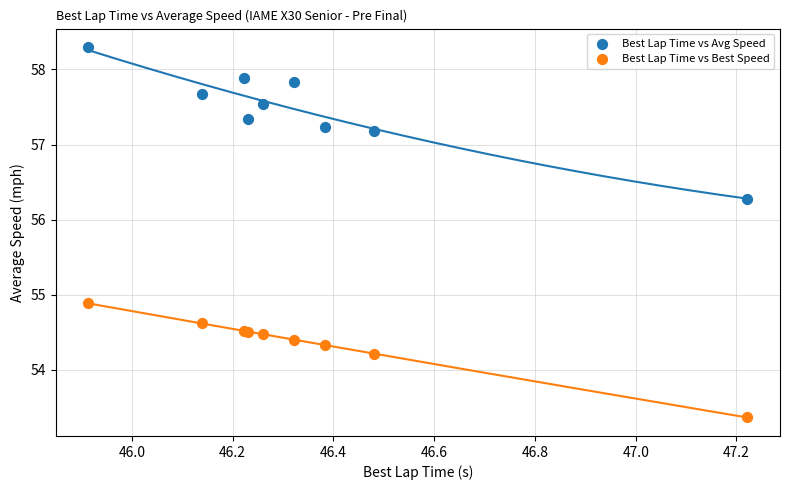

Which series reaches the minimum Y coordinate?

Best Lap Time vs Best Speed